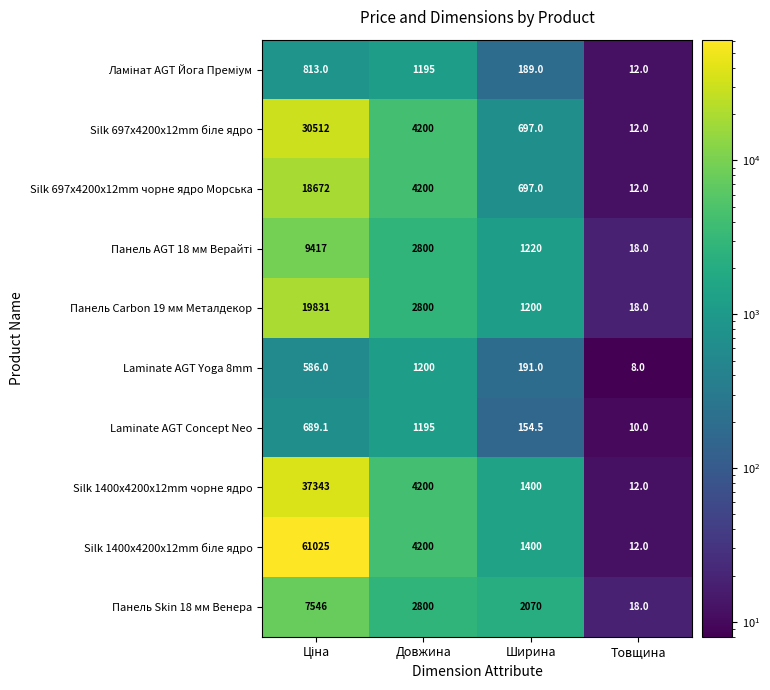

What is the spread (max minus min) of values at Товщина?

10.0